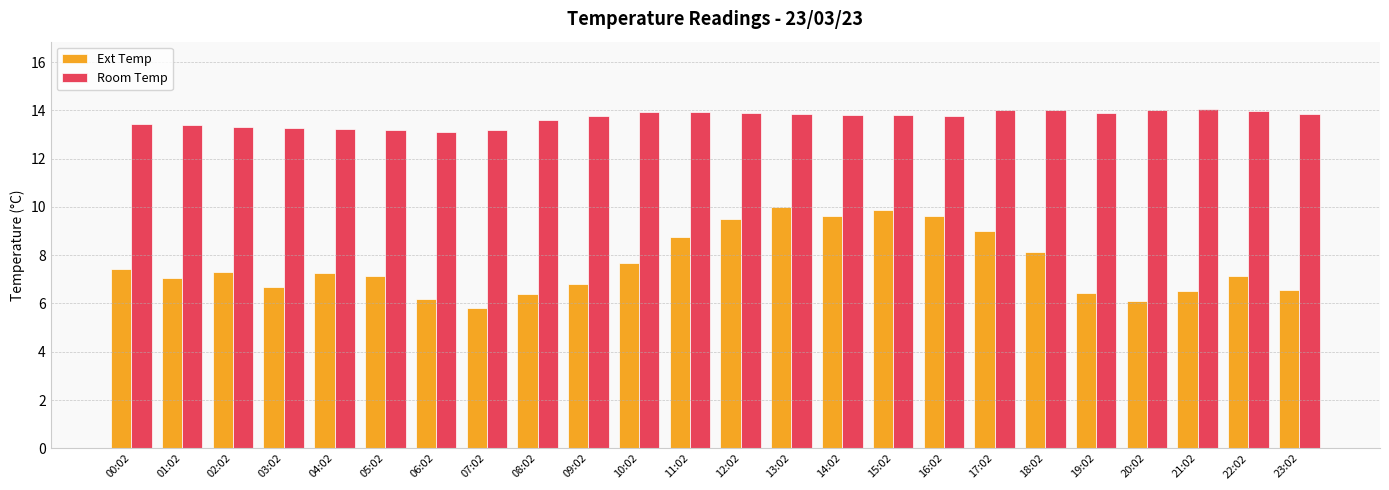

Where does the Ext Temp series first go above 7?

00:02